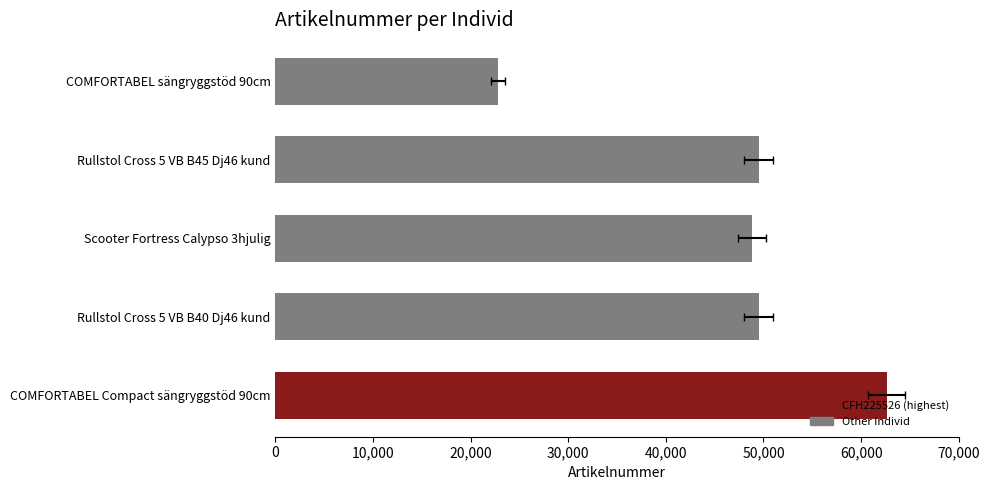

The value at COMFORTABEL sängryggstöd 90cm is 32244. True or false?

False